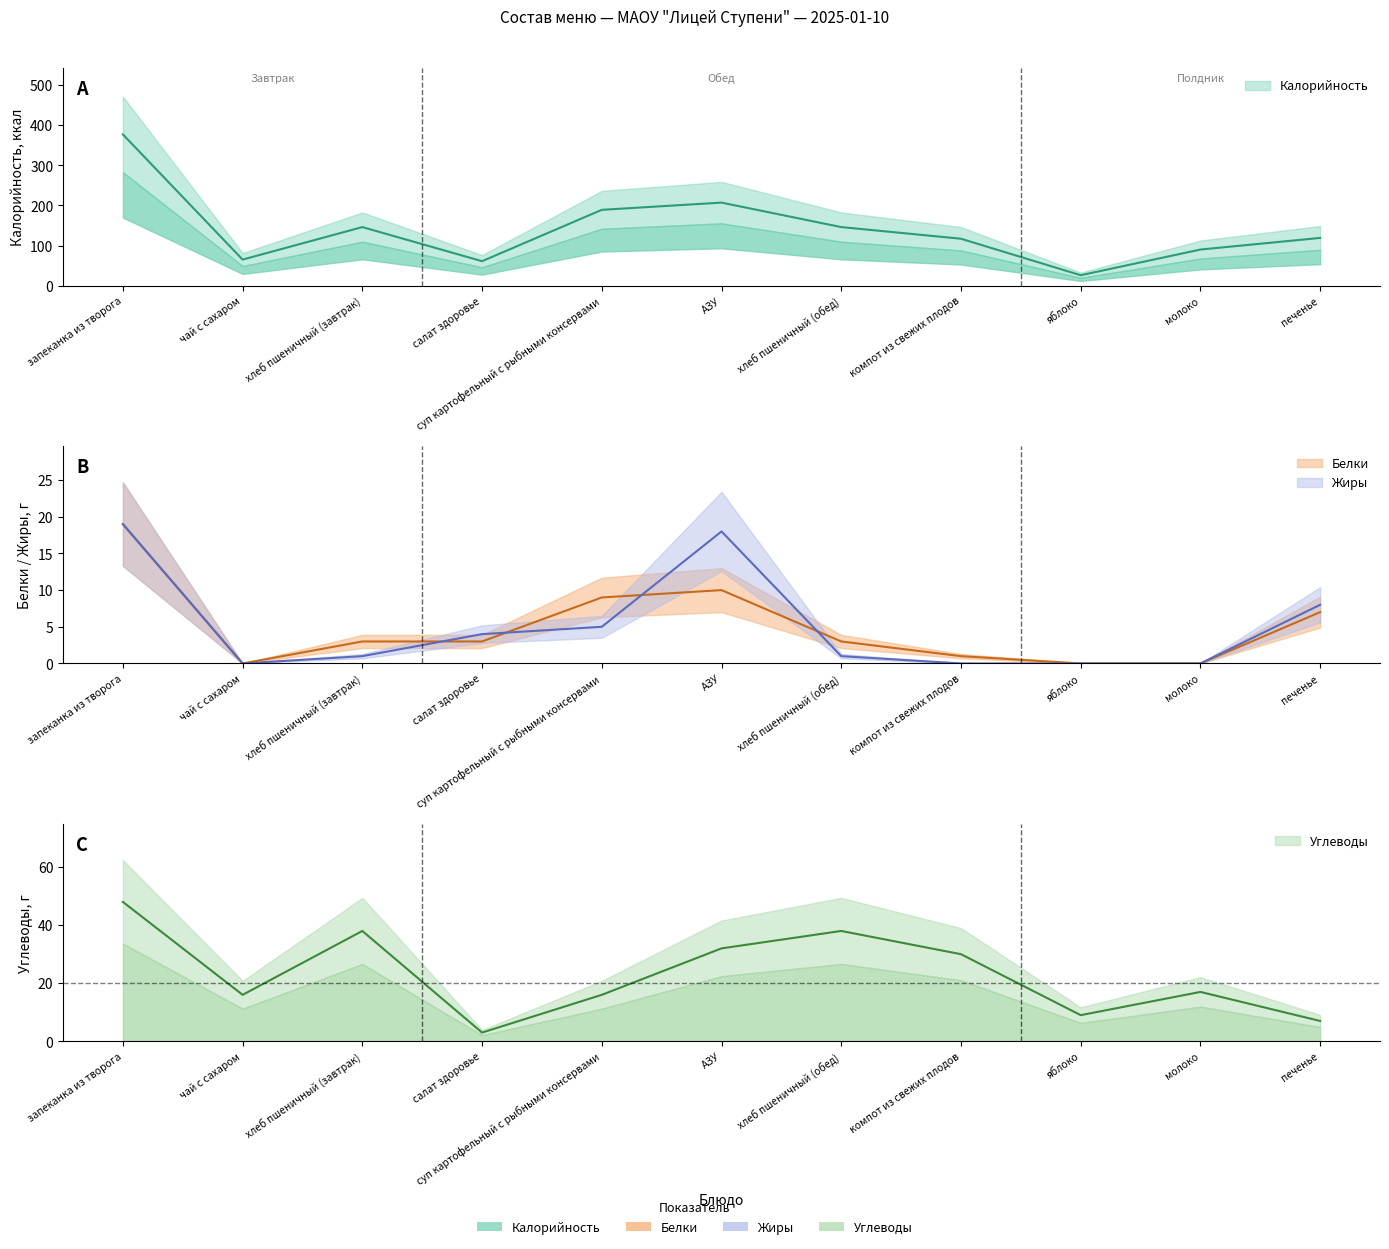

What is the difference between the second highest and second lowest values in the Белки series?

10